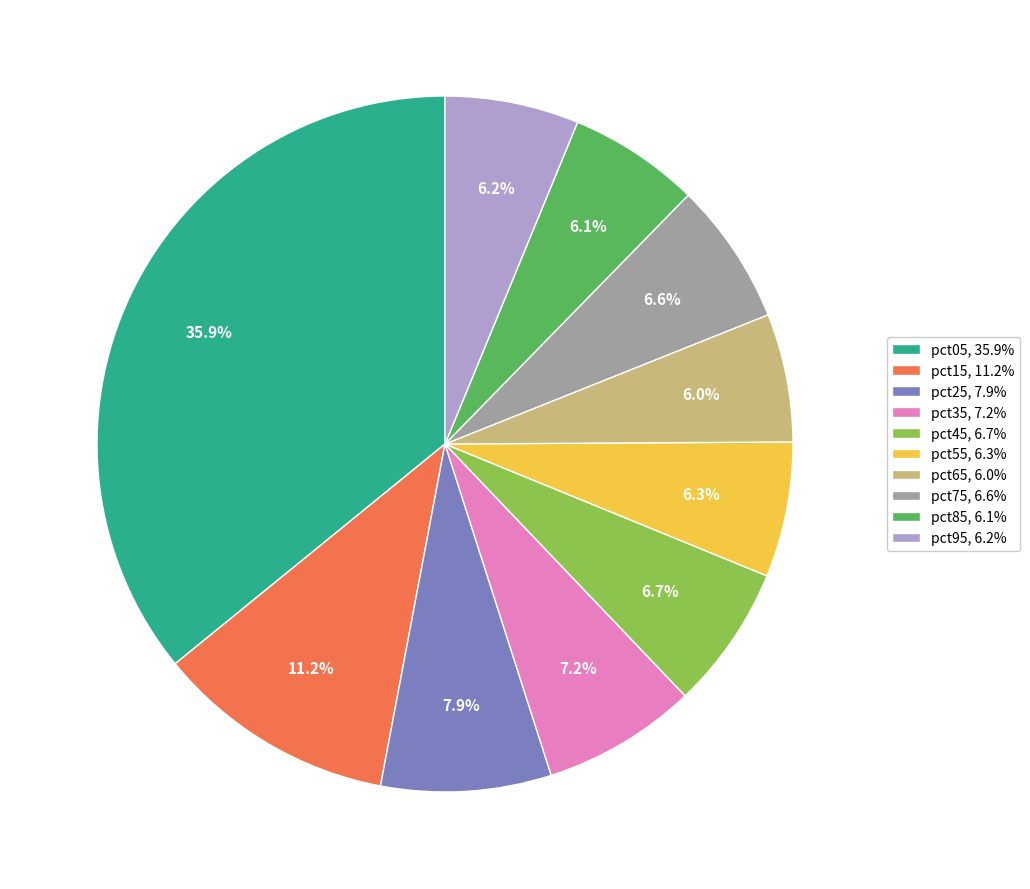

What is the largest slice in the pie chart?

pct05